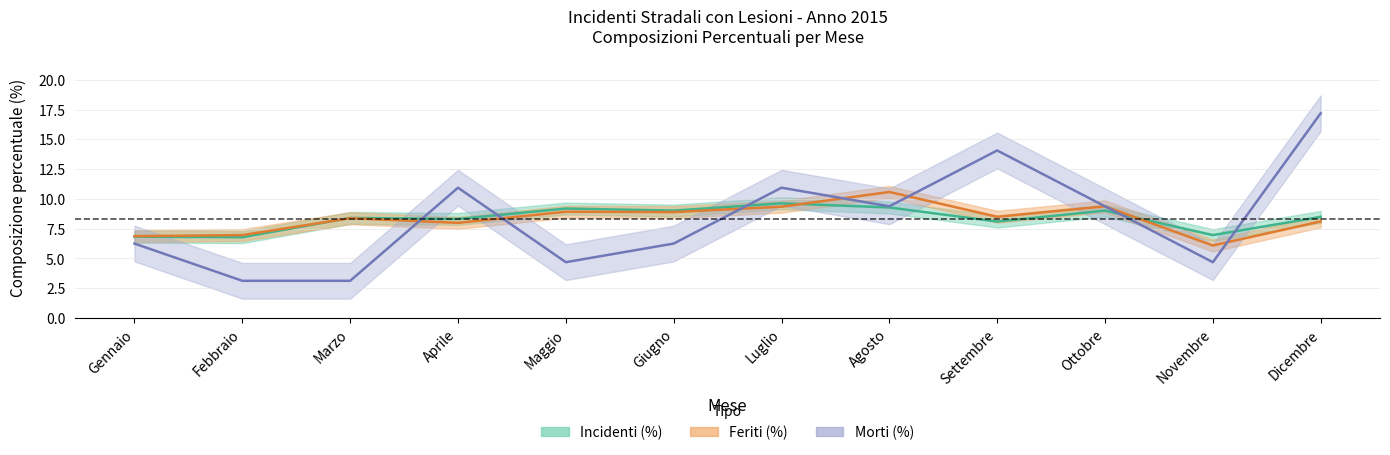

Is this an area chart (filled region under the line)?

No